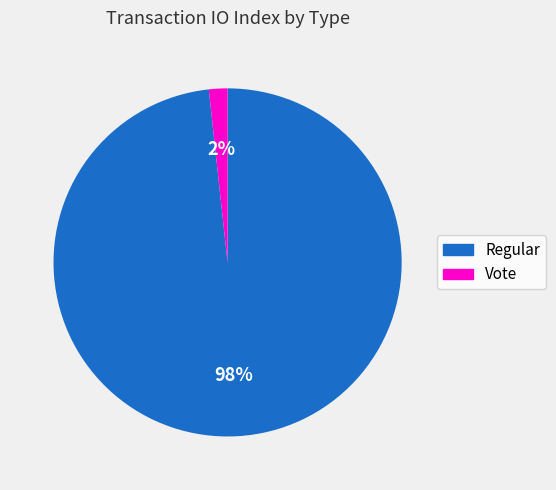

The Regular slice represents 89% of the pie. True or false?

False